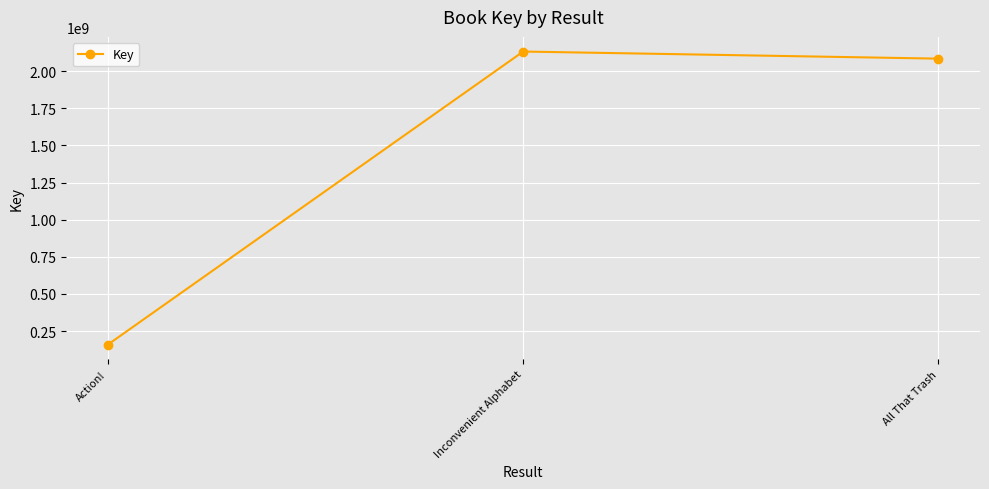

The value at Inconvenient Alphabet is 2976766293. True or false?

False